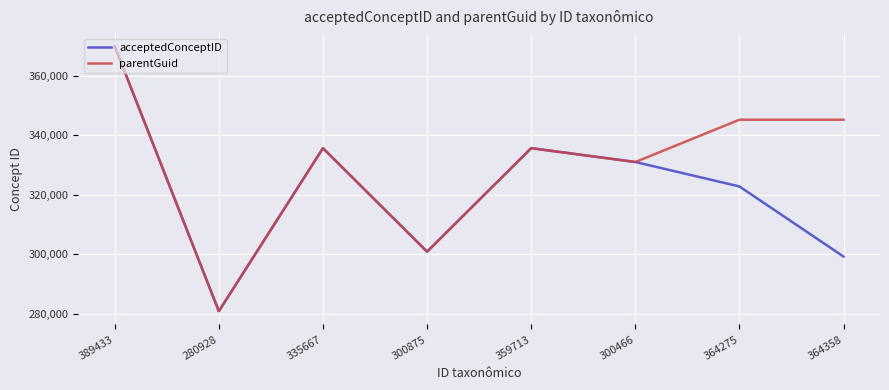

Which series changed the most between 280928 and 359713?

parentGuid